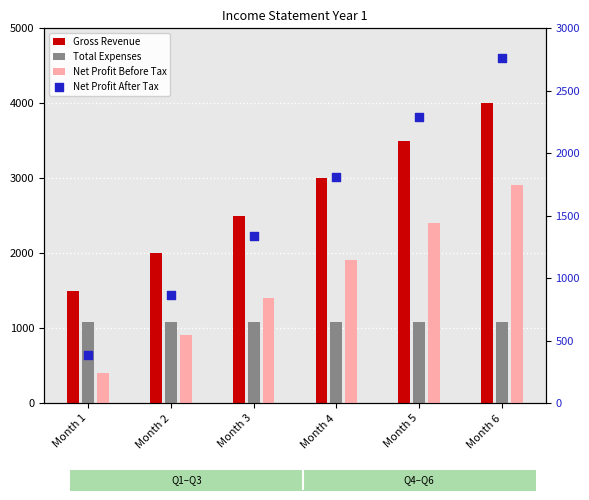

Which series reaches the minimum Y coordinate?

Net Profit After Tax